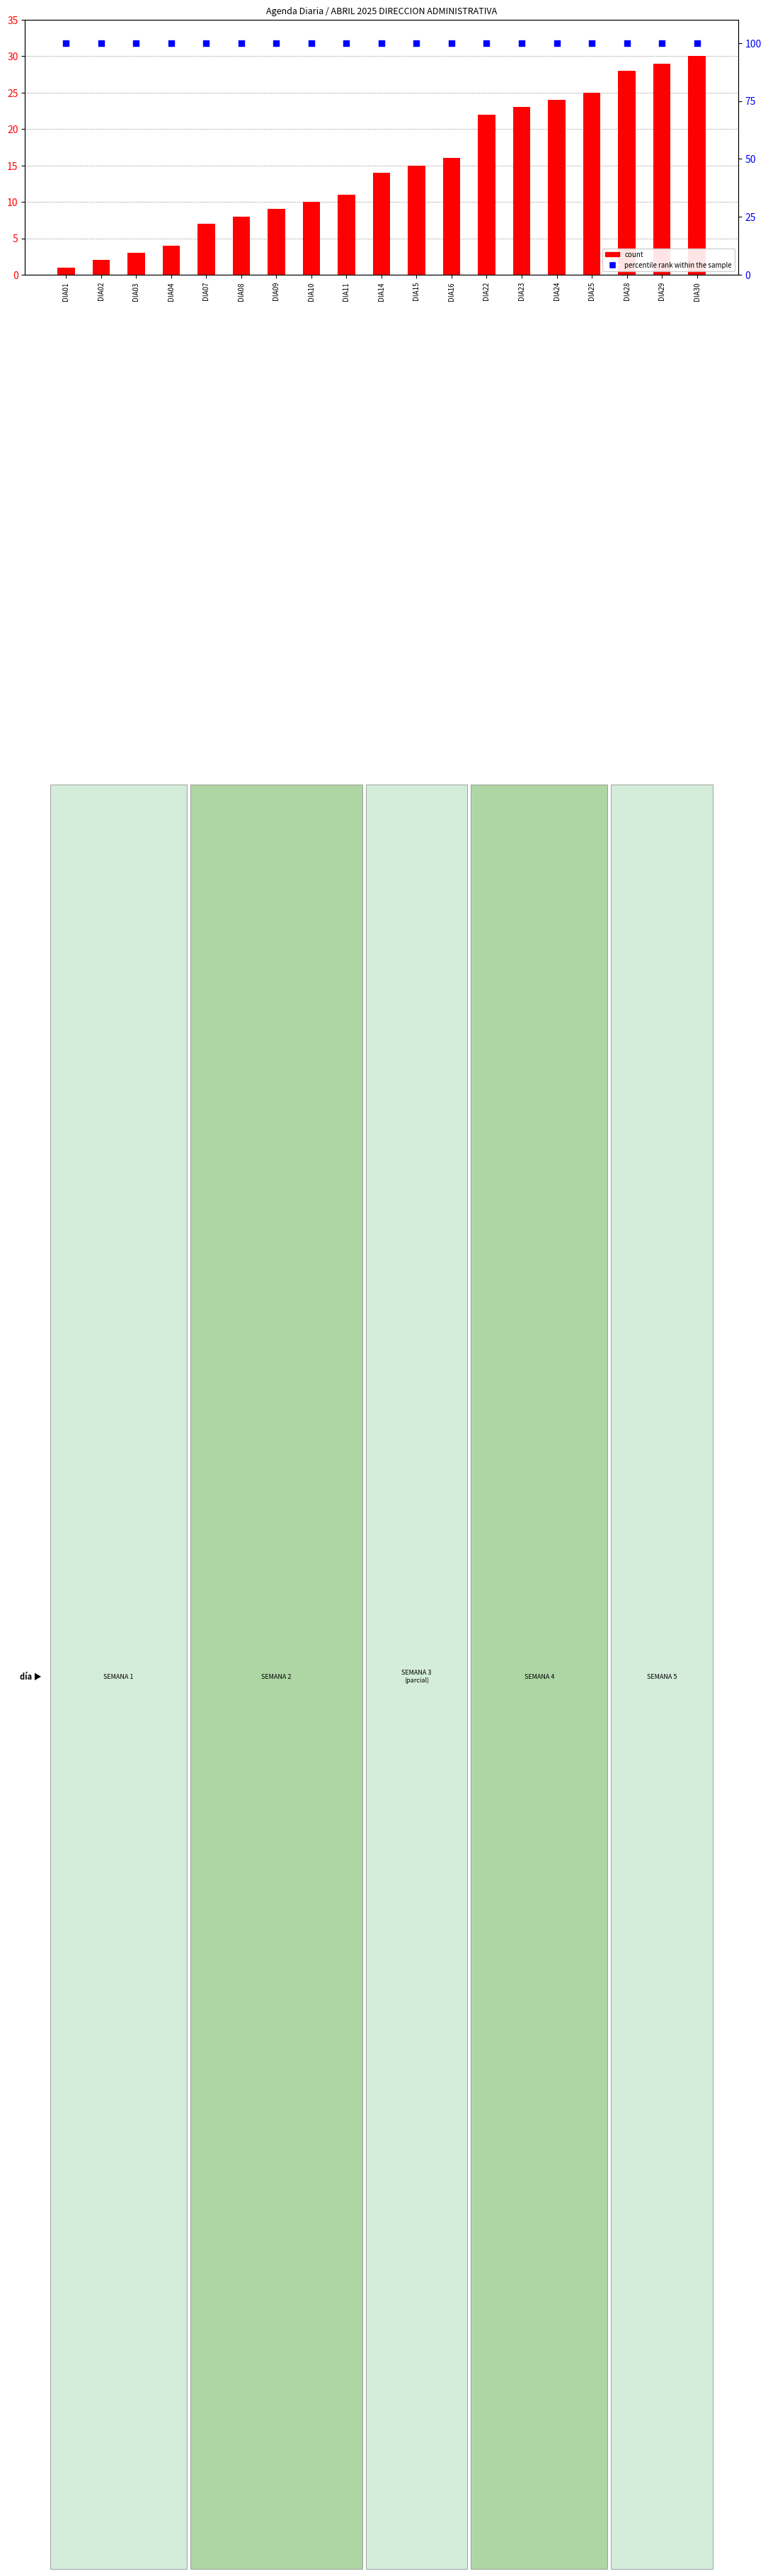

What are all the series names shown in the legend?

count, percentile rank within the sample